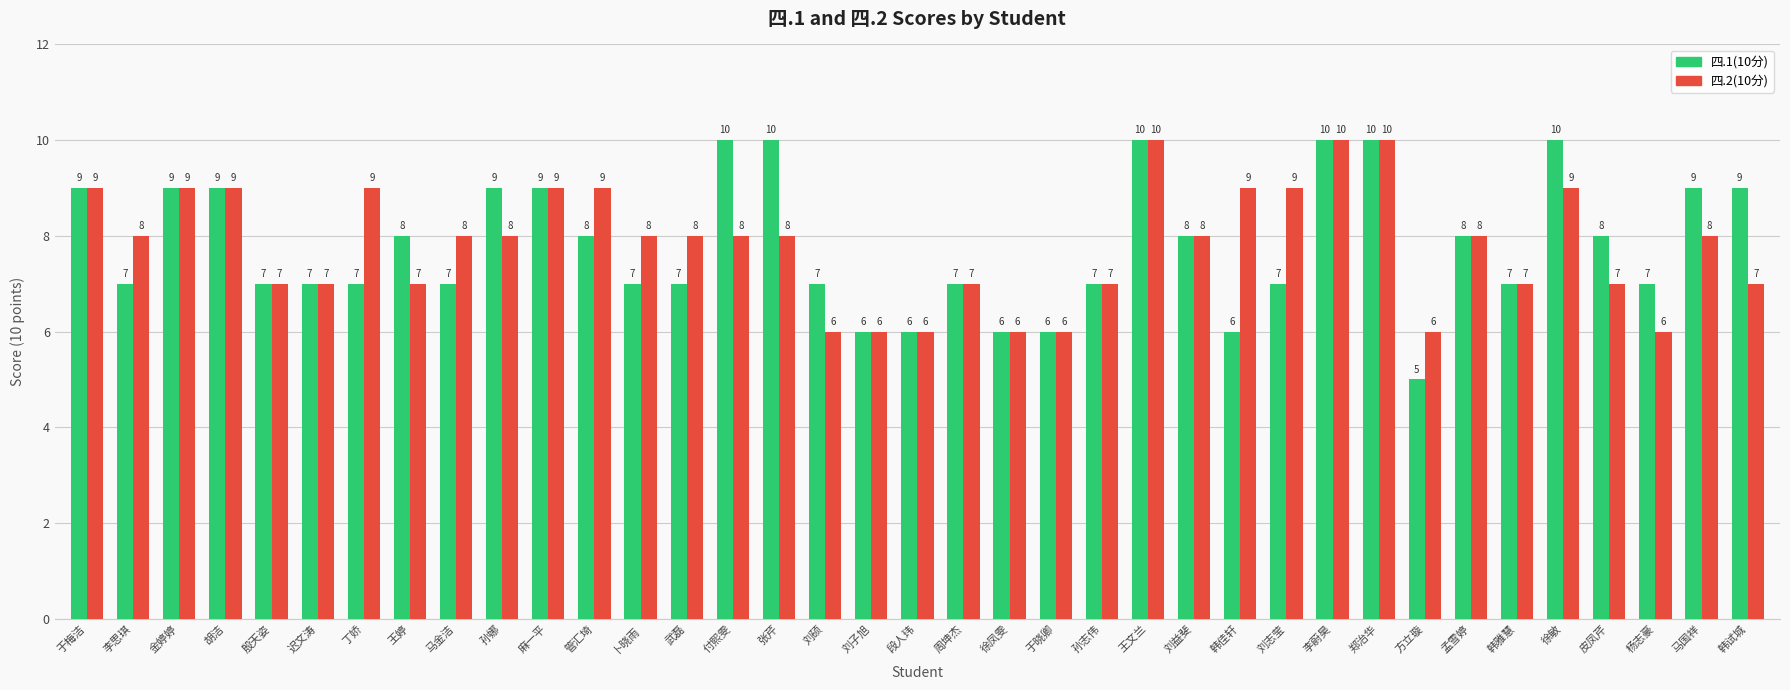

What is the difference between the maximum and minimum values in the 四.1(10分) series?

5